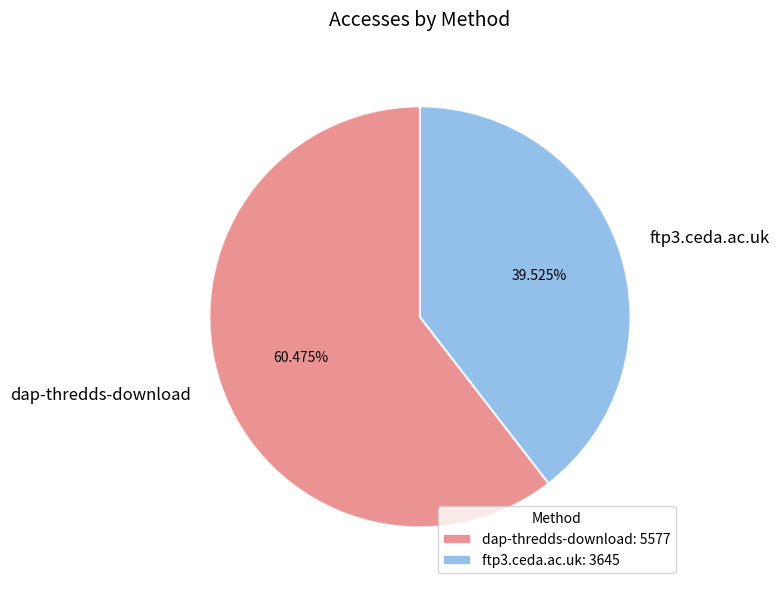

To the nearest percent, what portion does dap-thredds-download represent?

60%